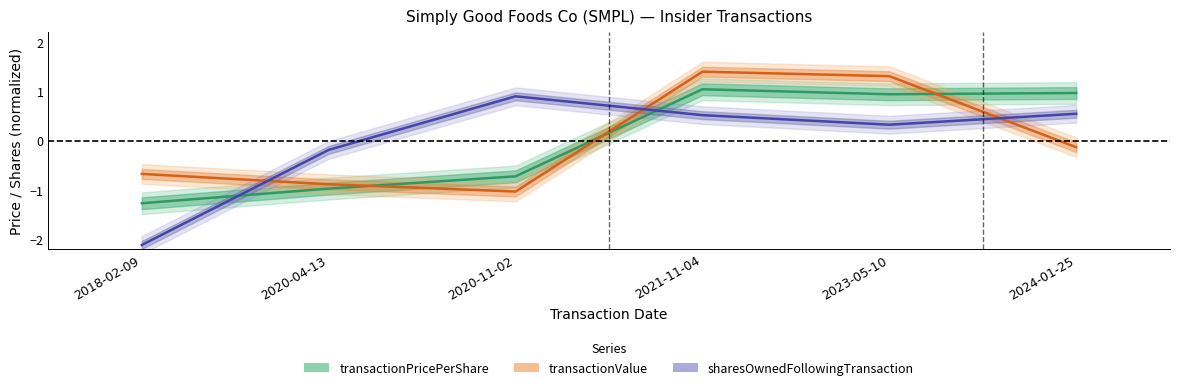

Which series has the largest total across all categories?

transactionValue